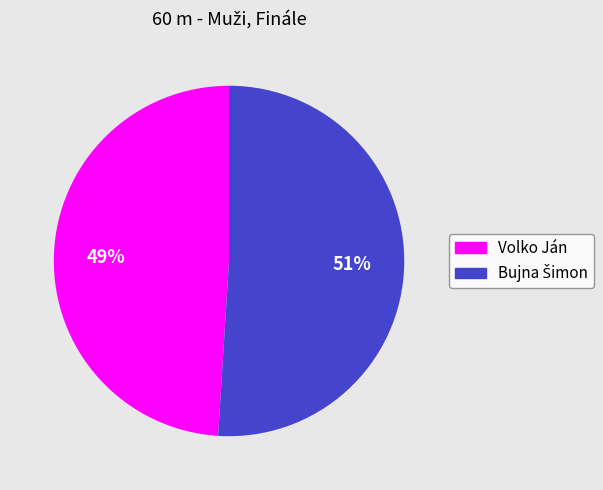

Which slice is the smallest?

Volko Ján